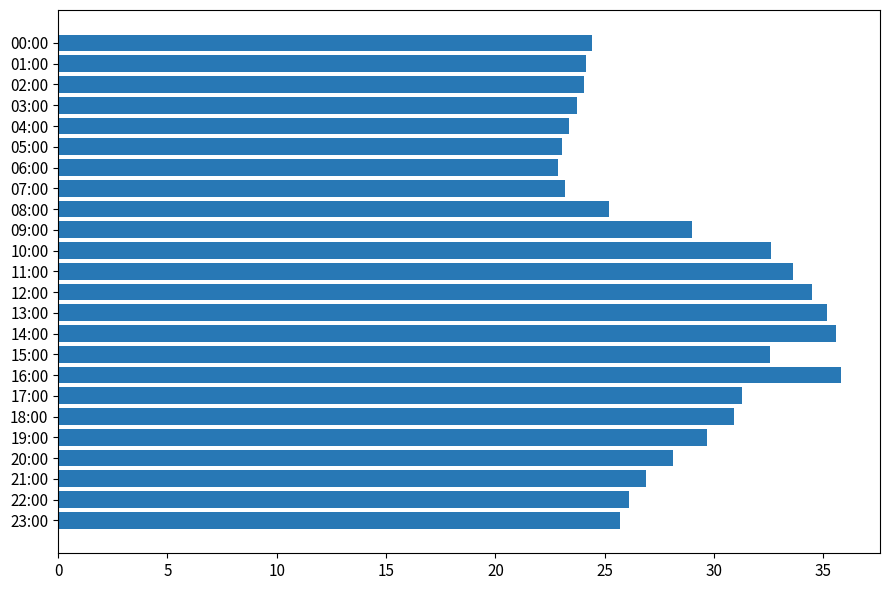

What is the smallest value displayed?

22.9